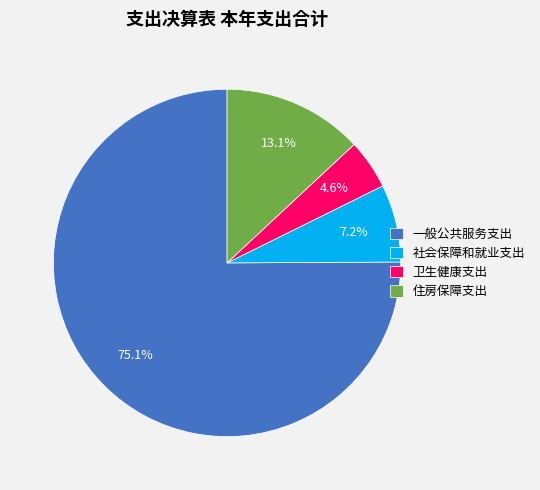

Combined, do 卫生健康支出 and 社会保障和就业支出 account for over 50%?

No